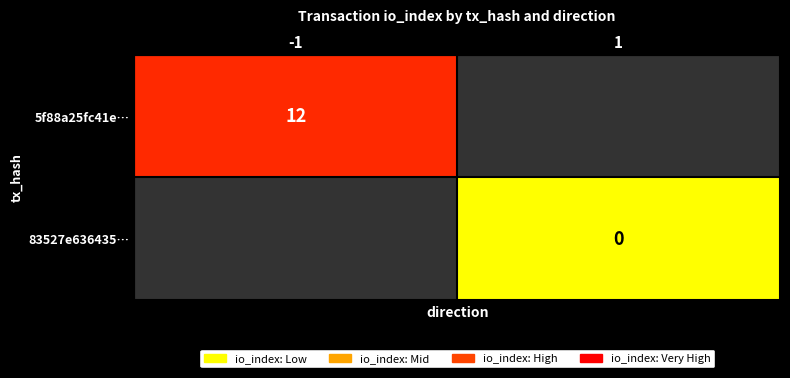

The 5f88a25fc41e… series shows 21 at -1. True or false?

False